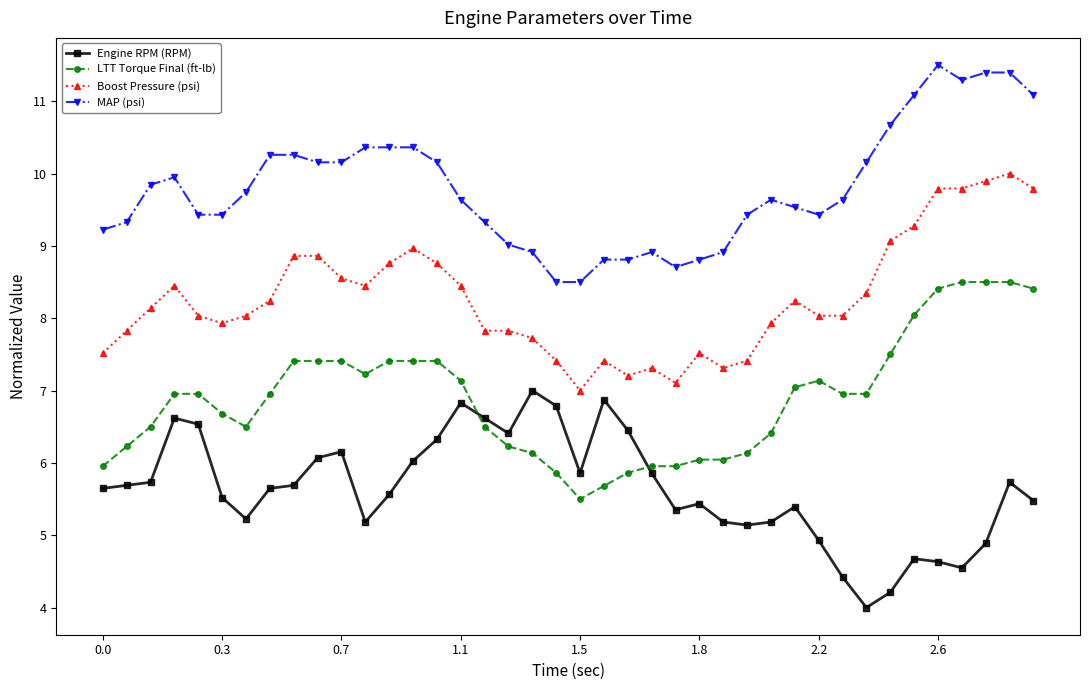

What is the difference between the maximum and minimum values in the Boost Pressure (psi) series?

3.0